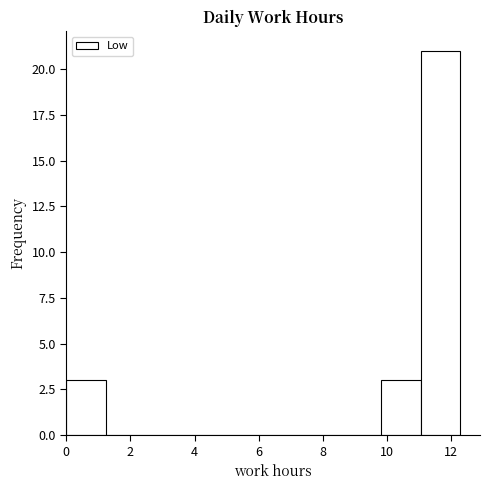

Reading left to right, transcribe this chart: for each bar, give the range it covers on the x-axis and its height. Neither the bar edges nor the heights are printed on the chart, so give them approximately, as read against the axes.

0.0 to 1.2: 3
1.2 to 2.4: 0
2.4 to 3.6: 0
3.6 to 5.0: 0
5.0 to 6.2: 0
6.2 to 7.4: 0
7.4 to 8.6: 0
8.6 to 9.8: 0
9.8 to 11.0: 3
11.0 to 12.2: 21